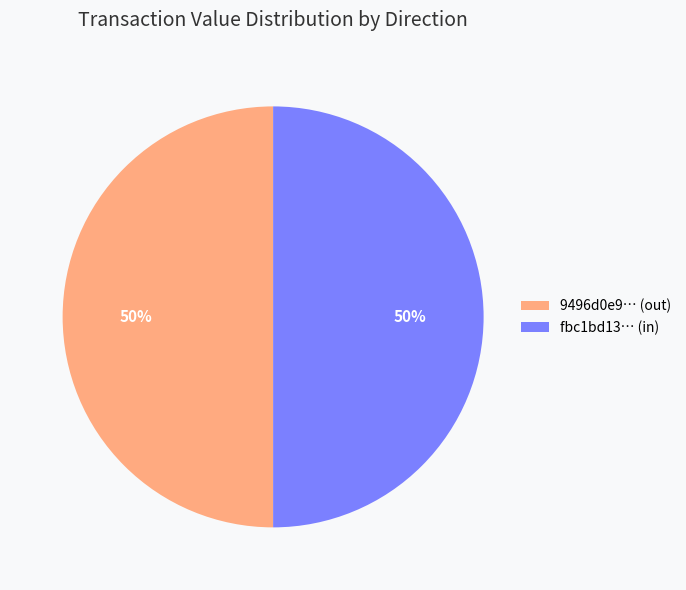

To the nearest percent, what portion does fbc1bd13… (in) represent?

50%